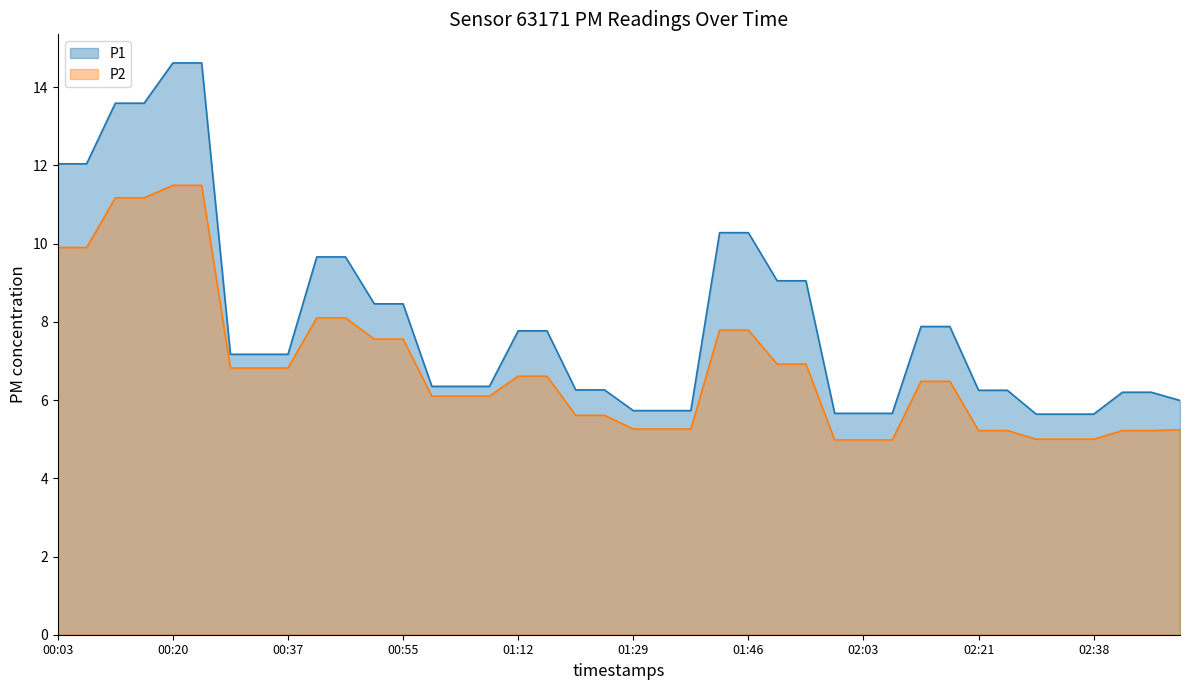

What is the value of the P2 point at the 28th from the left?

5.0